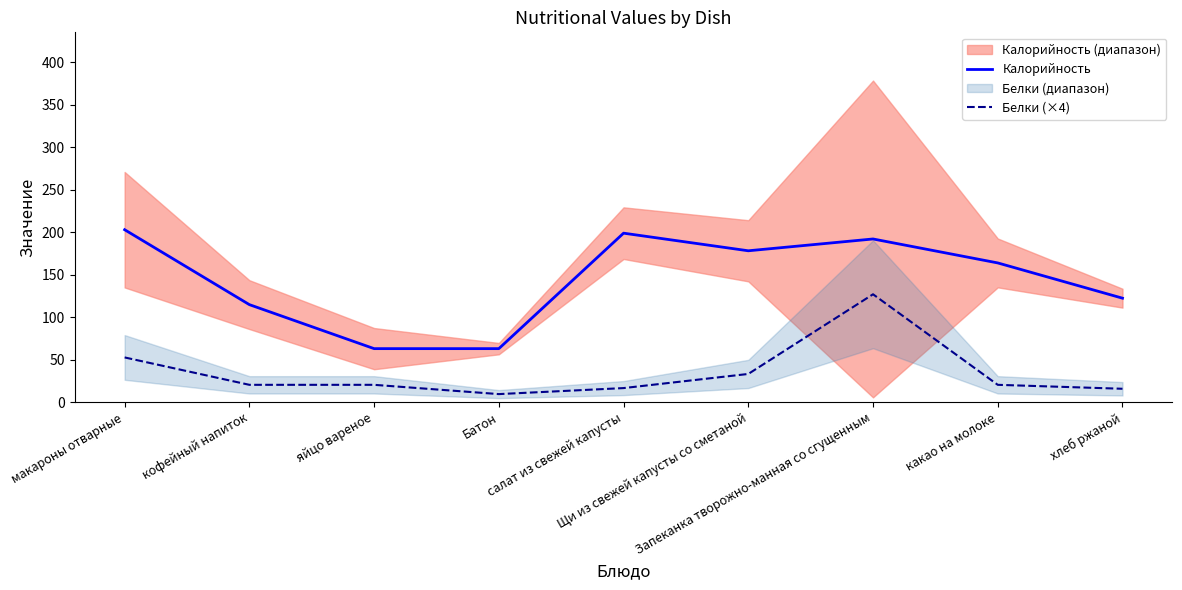

What is the total value across all series at Запеканка творожно-манная со сгущенным?

319.1